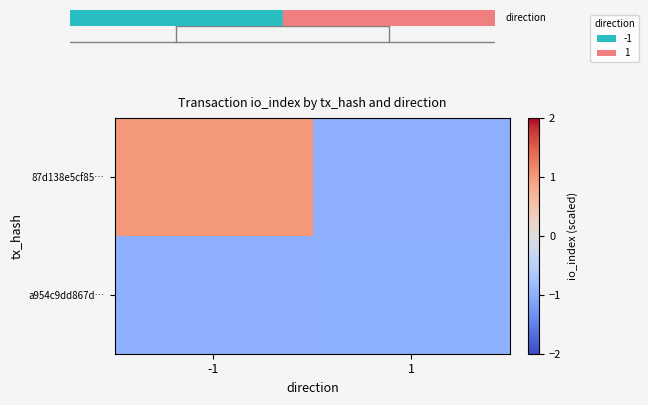

Reading left to right, extract all data points from this chart.

87d138e5cf85…: -1=1.0	1=-1.0
a954c9dd867d…: -1=-1.0	1=-1.0